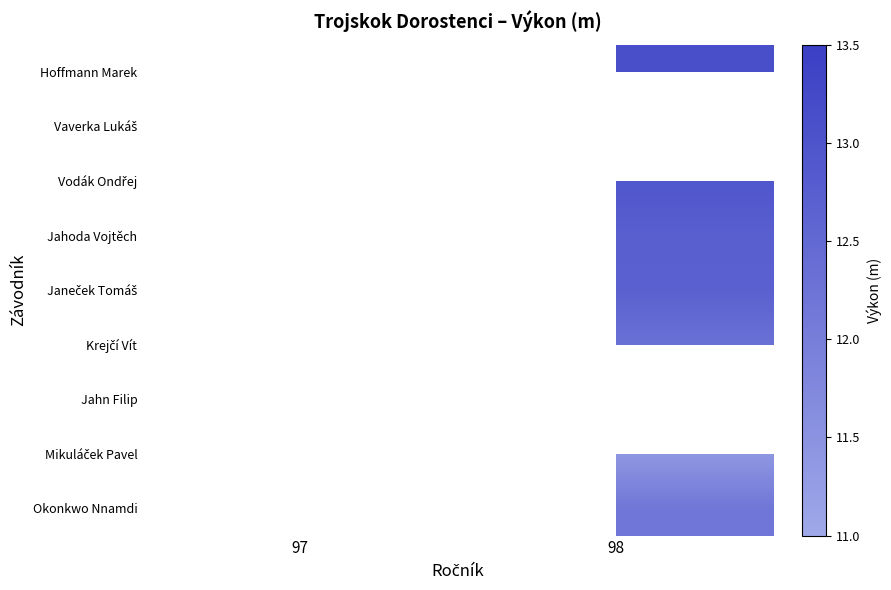

Which has a higher value, 97 or 98?

98